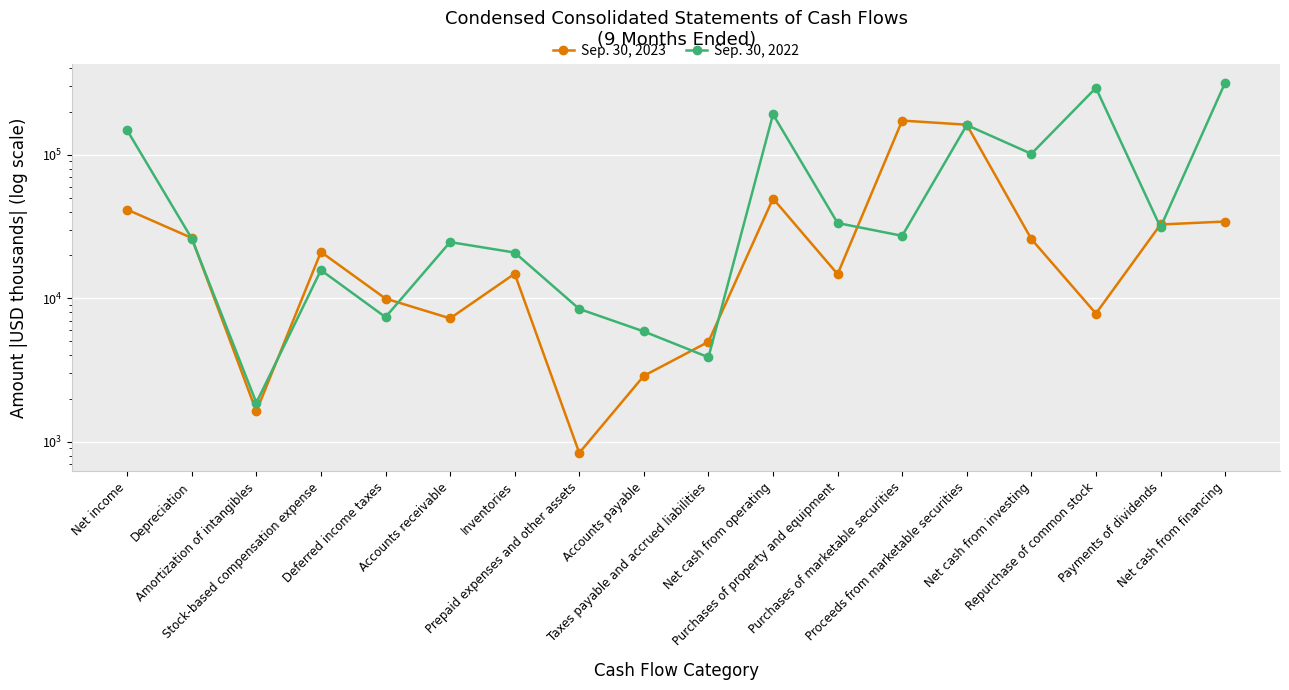

Rank the categories by Sep. 30, 2022 value from lowest to highest.

Amortization of intangibles, Taxes payable and accrued liabilities, Accounts payable, Deferred income taxes, Prepaid expenses and other assets, Stock-based compensation expense, Inventories, Accounts receivable, Depreciation, Purchases of marketable securities, Payments of dividends, Purchases of property and equipment, Net cash from investing, Net income, Proceeds from marketable securities, Net cash from operating, Repurchase of common stock, Net cash from financing